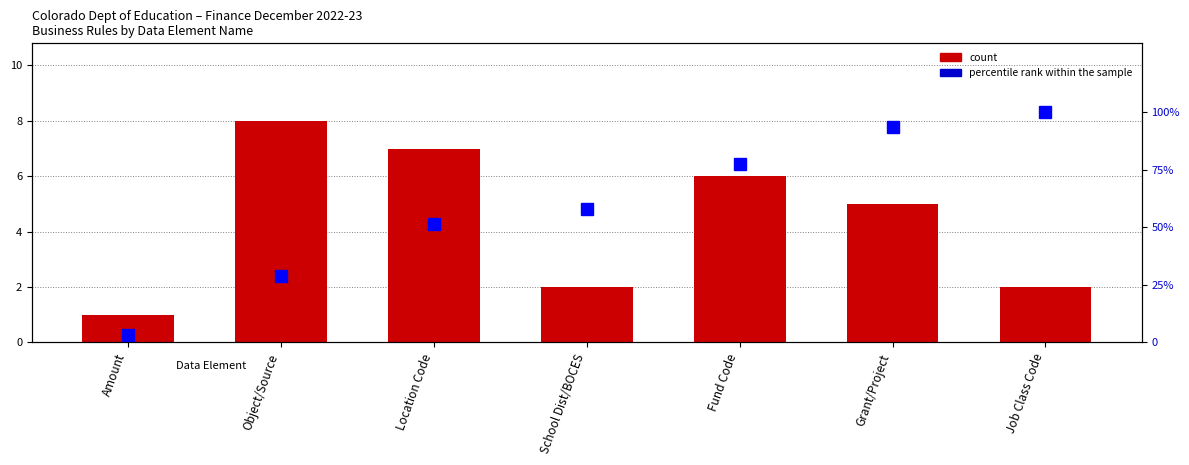

At School Dist/BOCES, list the series in order from smallest to largest.

count, percentile rank within the sample